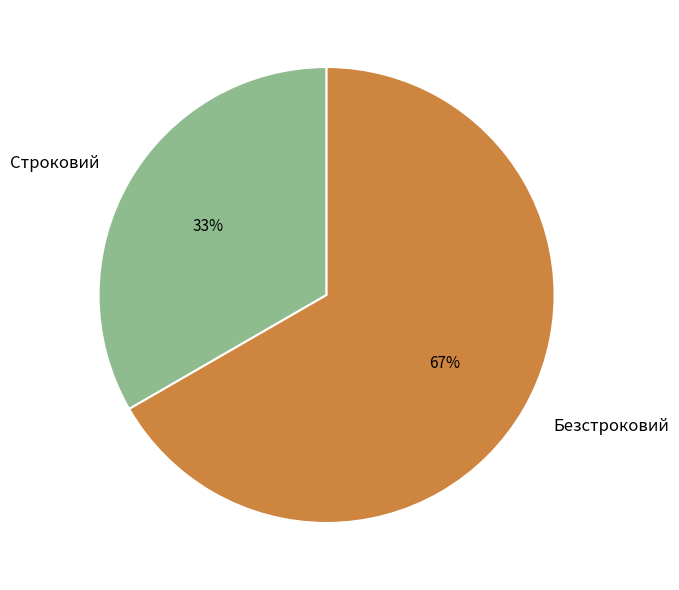

Which has a higher value, Строковий or Безстроковий?

Безстроковий